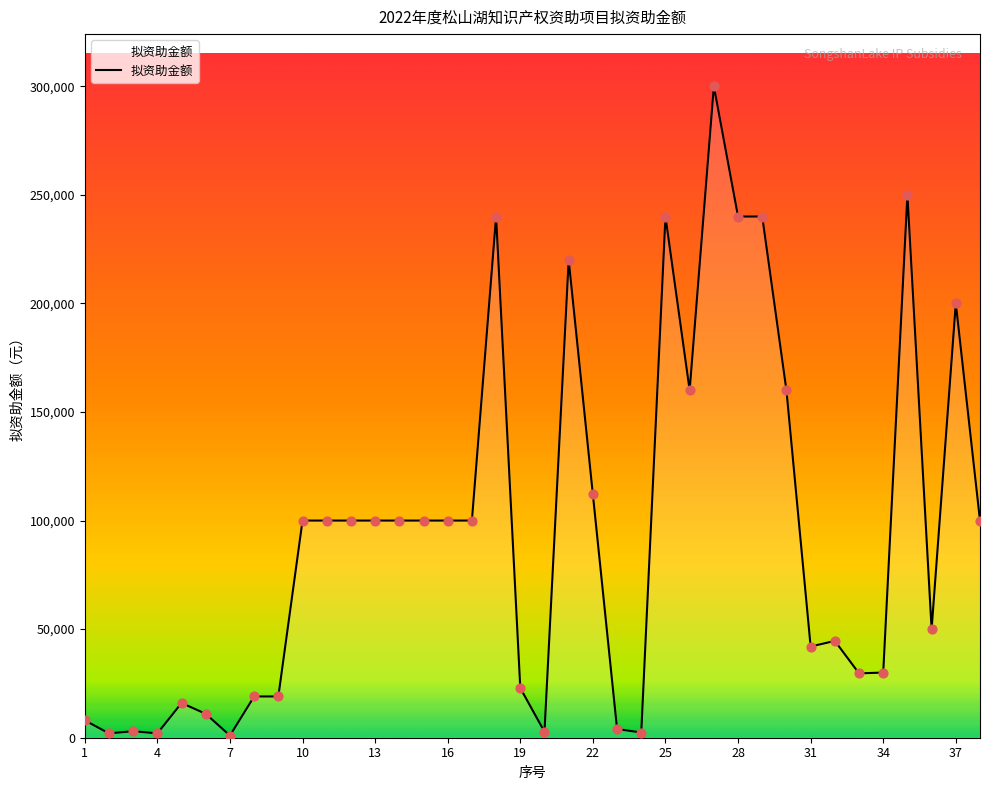

What is the maximum value shown in the chart?

300000